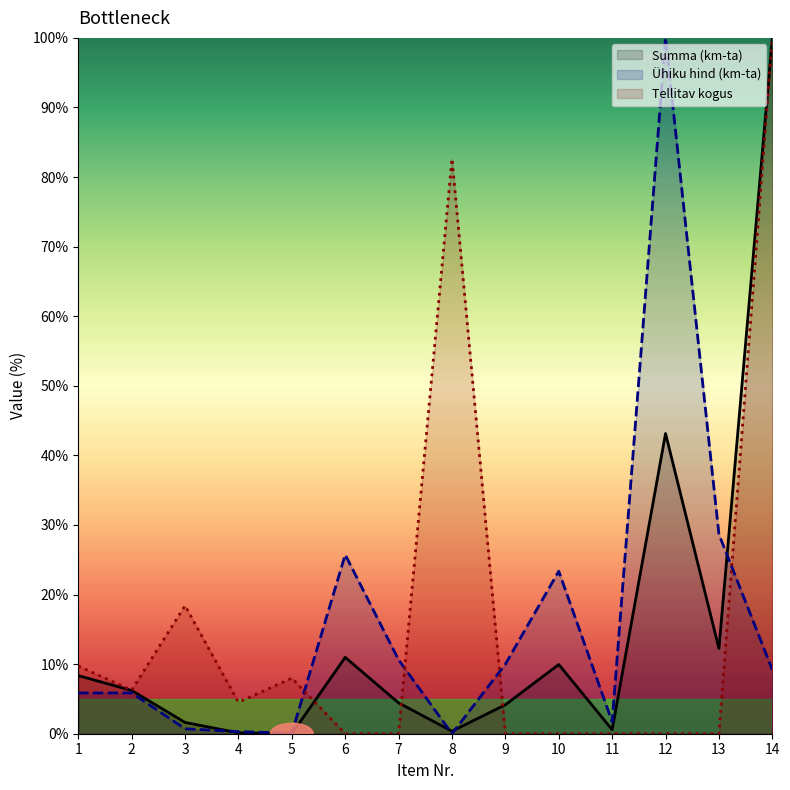

Where is the first local minimum for Ühiku hind (km-ta)?

5